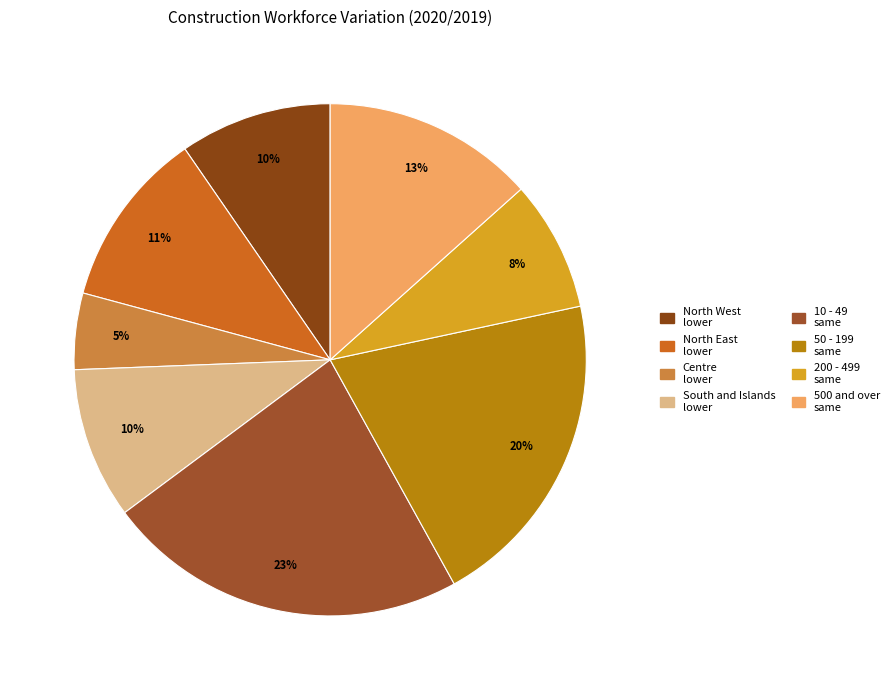

Which slice is the largest?

10 - 49